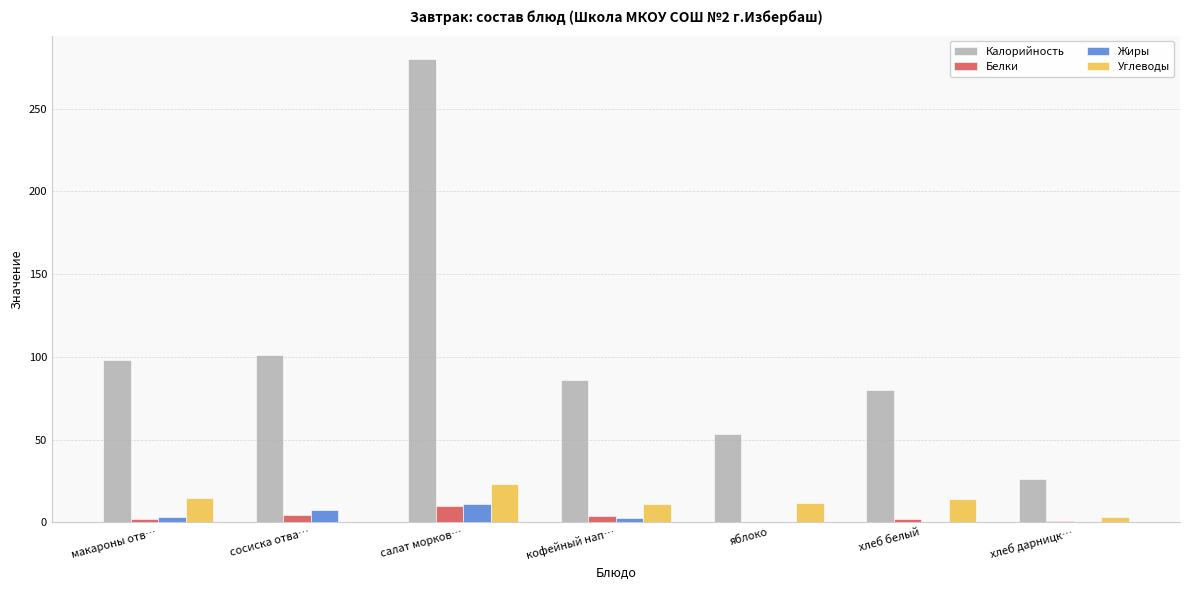

The Калорийность series shows 101.0 at сосиска отва…. True or false?

True